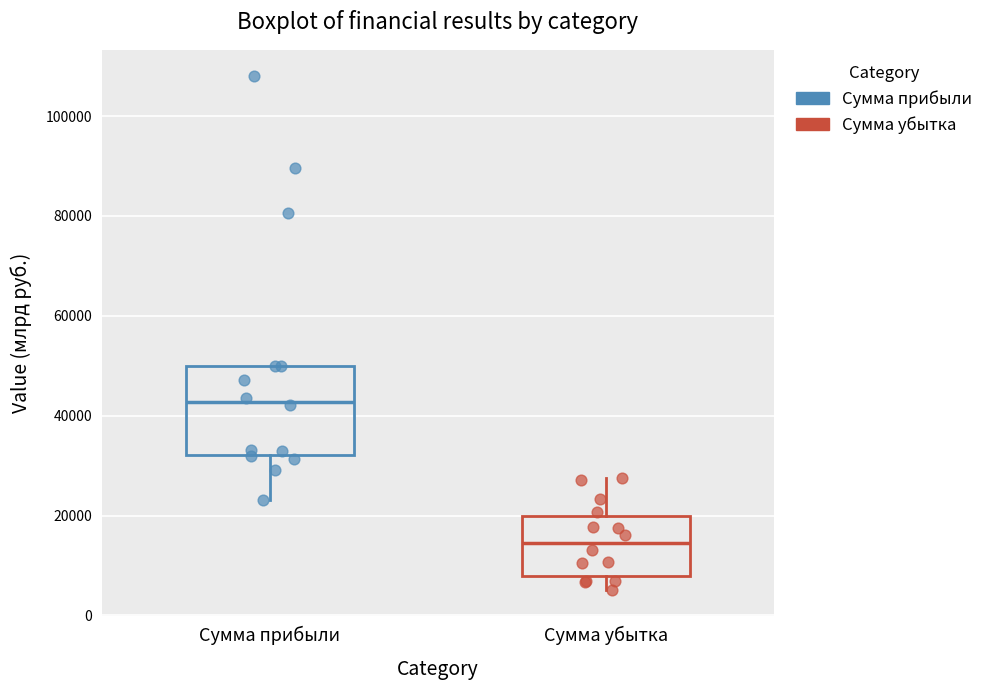

Reading left to right, transcribe this box plot: for each box, give where its median line is, the range the box spans, and where its two whiskers end, as read against the y-axis. The values are not printed on the chart, so give them approximately, as read against the axis.

Сумма прибыли: median 42000, box 32000 to 50000, whiskers 24000 to 50000
Сумма убытка: median 14000, box 8000 to 20000, whiskers 6000 to 28000